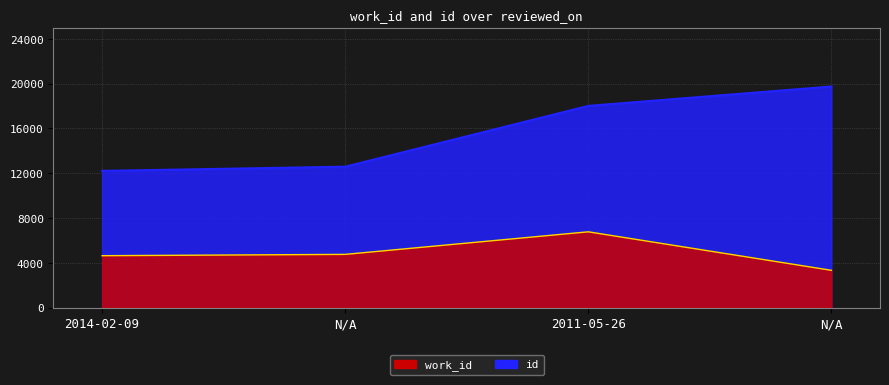

The work_id series shows 6473 at N/A. True or false?

False